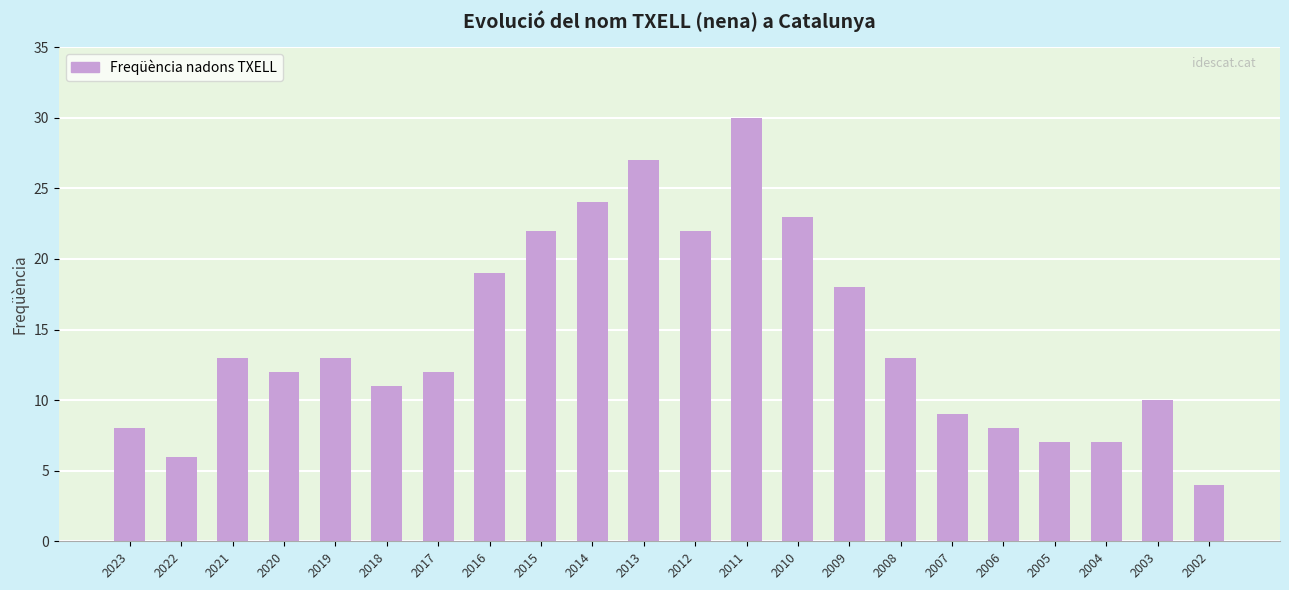

What is the smallest value displayed?

4